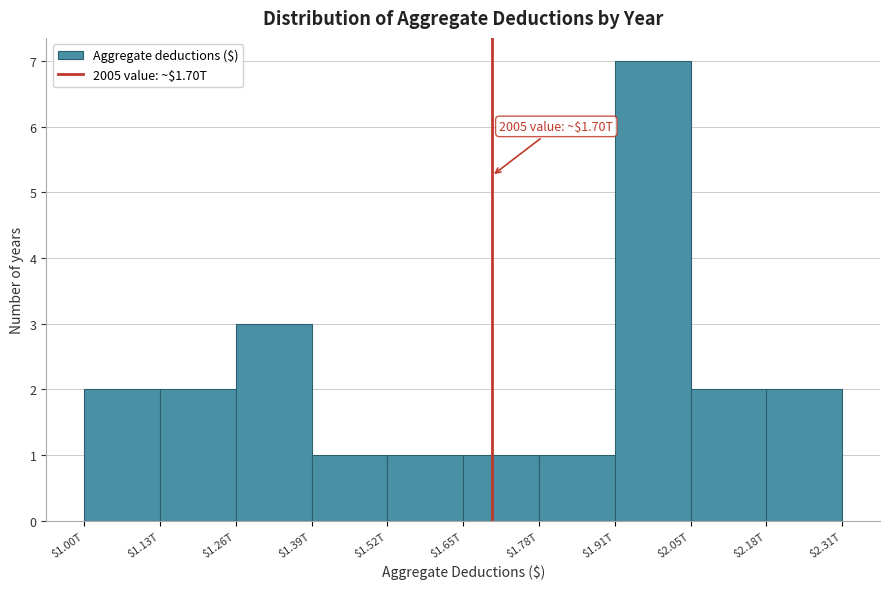

Reading left to right, extract all data points from this chart.

2	2	3	1	1	1	1	7	2	2